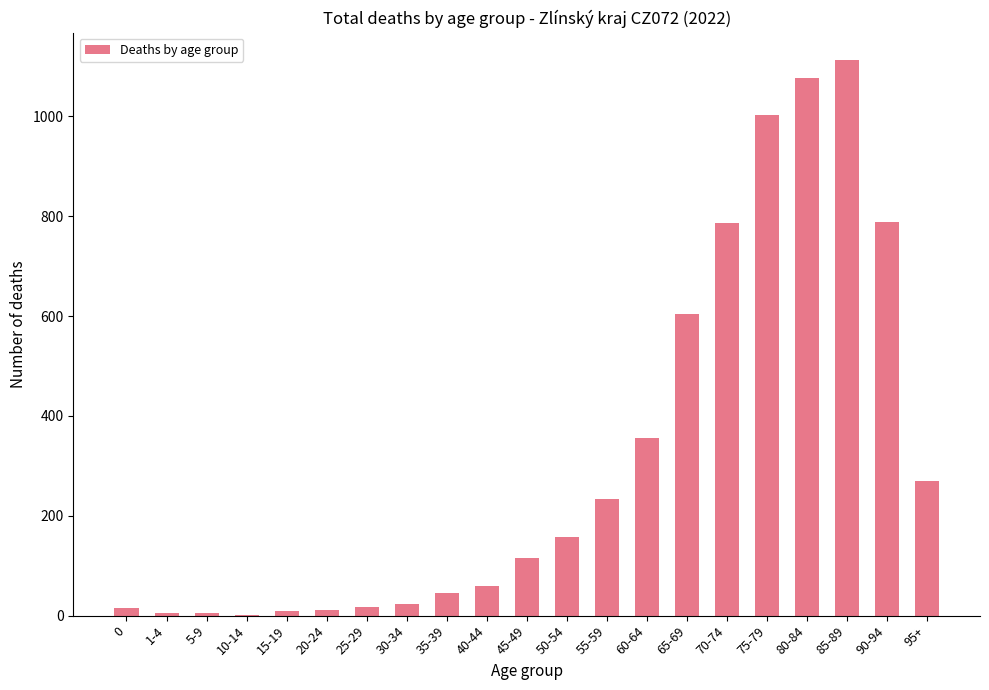

Is it true that the value at 60-64 is 355?

True